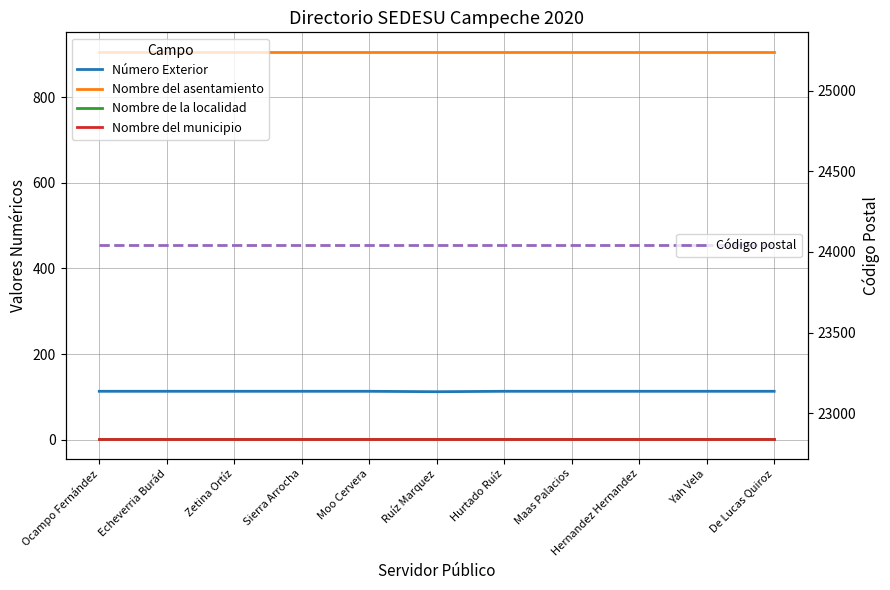

Does the chart display data point markers on the line(s)?

No